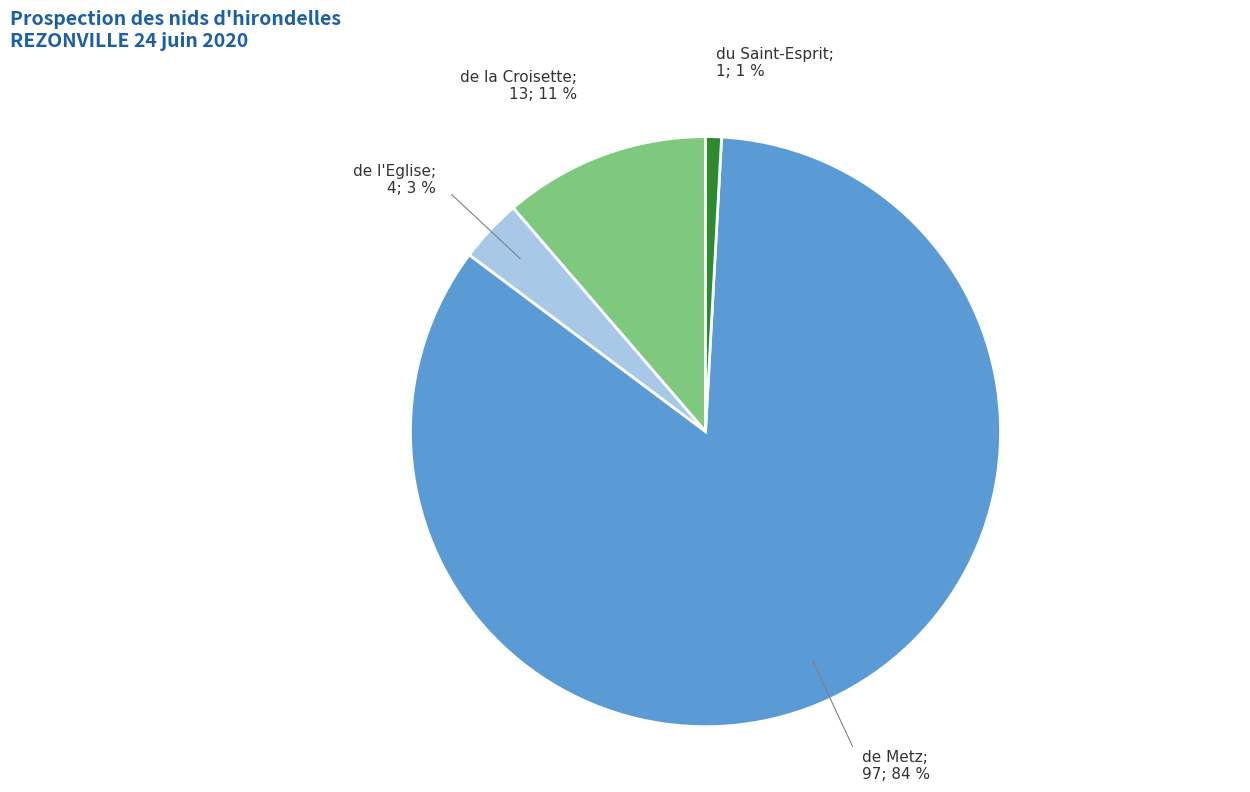

Is there a majority slice in this chart?

Yes